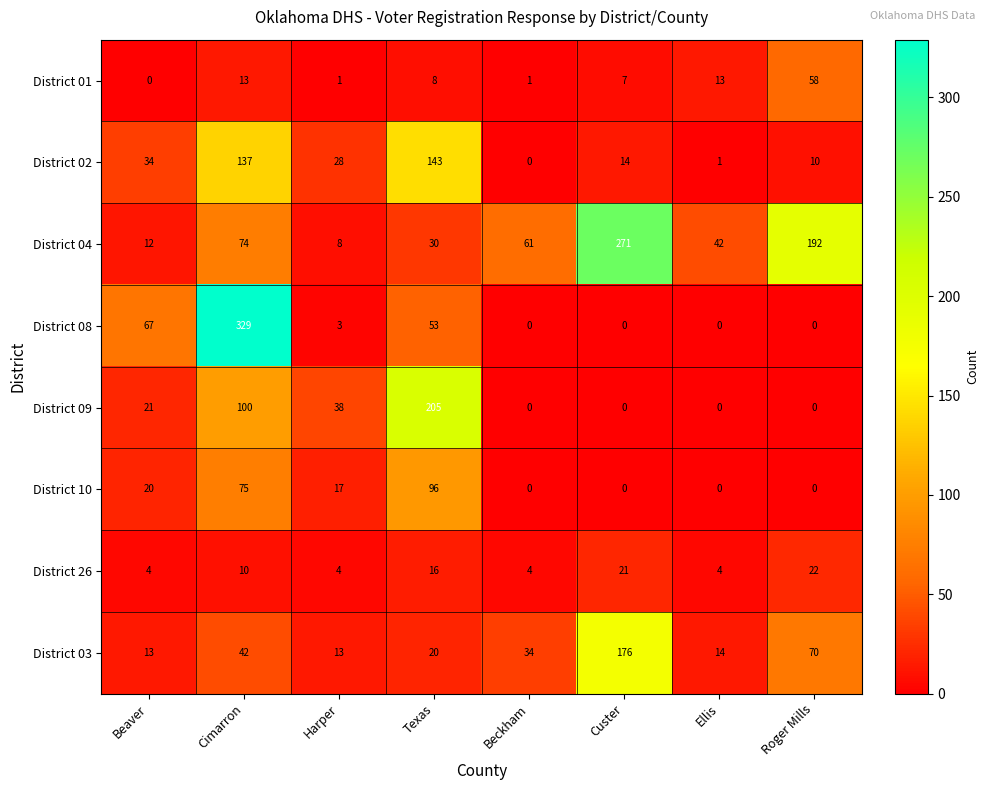

Which category has the highest value in the District 04 series?

Custer